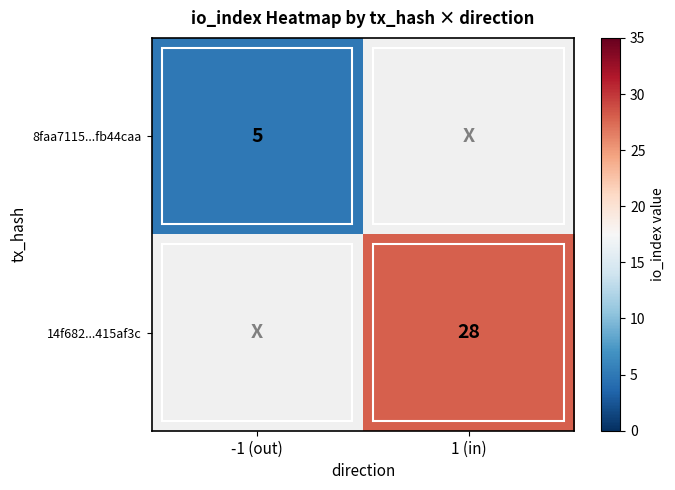

The value of 8faa7115...fb44caa at -1 (out) is 2. True or false?

False